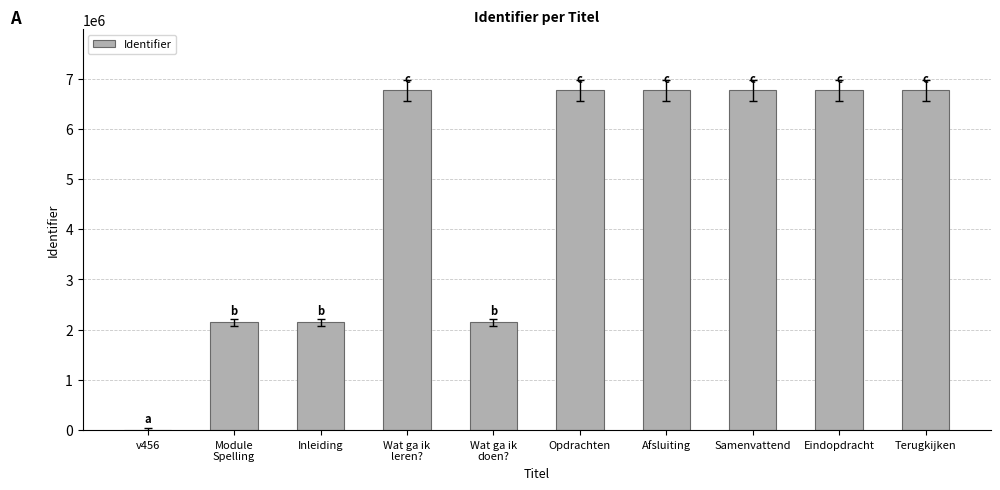

What is the approximate value at Wat ga ik
doen?, to the nearest 100?

2144400